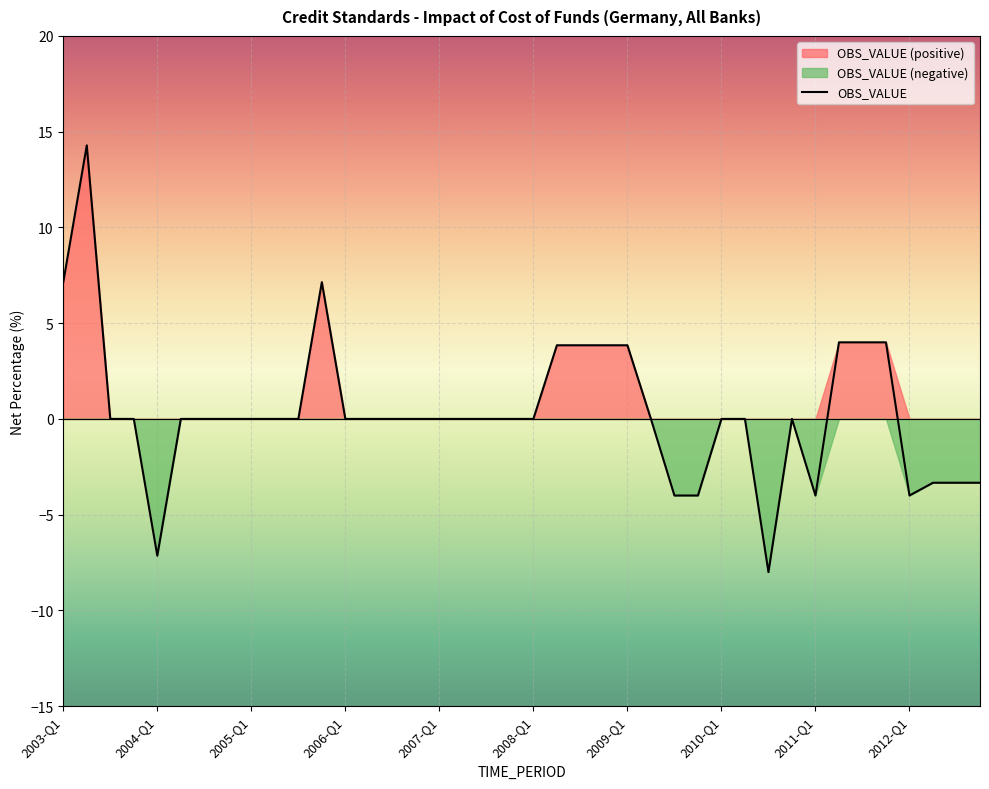

How many interior local peaks (higher than both neighbors) does the data have?

3